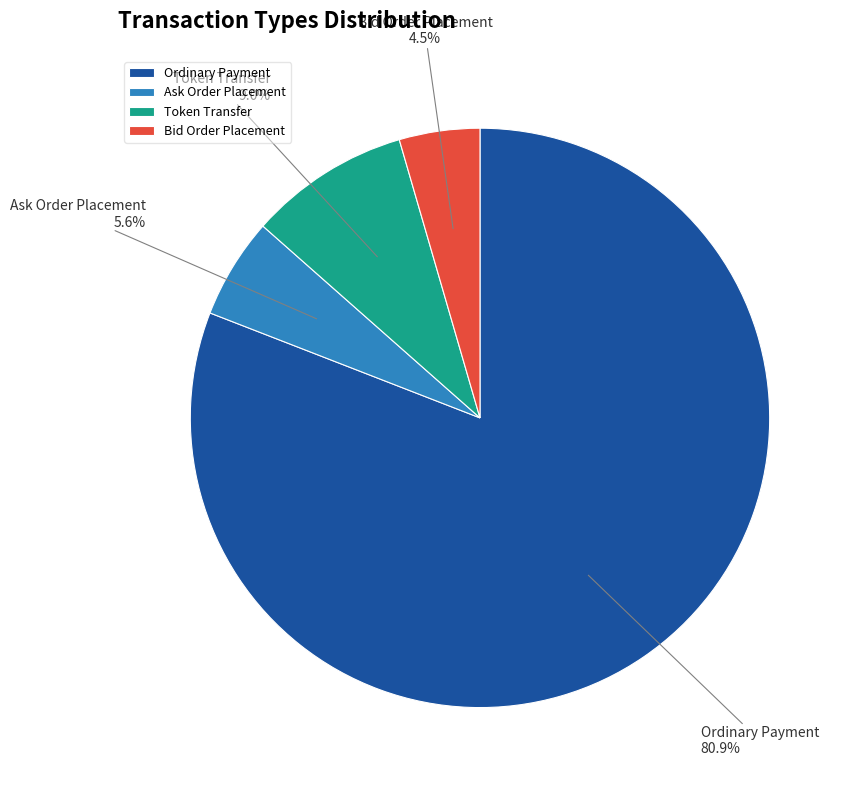

Combined, do Token Transfer and Ordinary Payment account for over 50%?

Yes